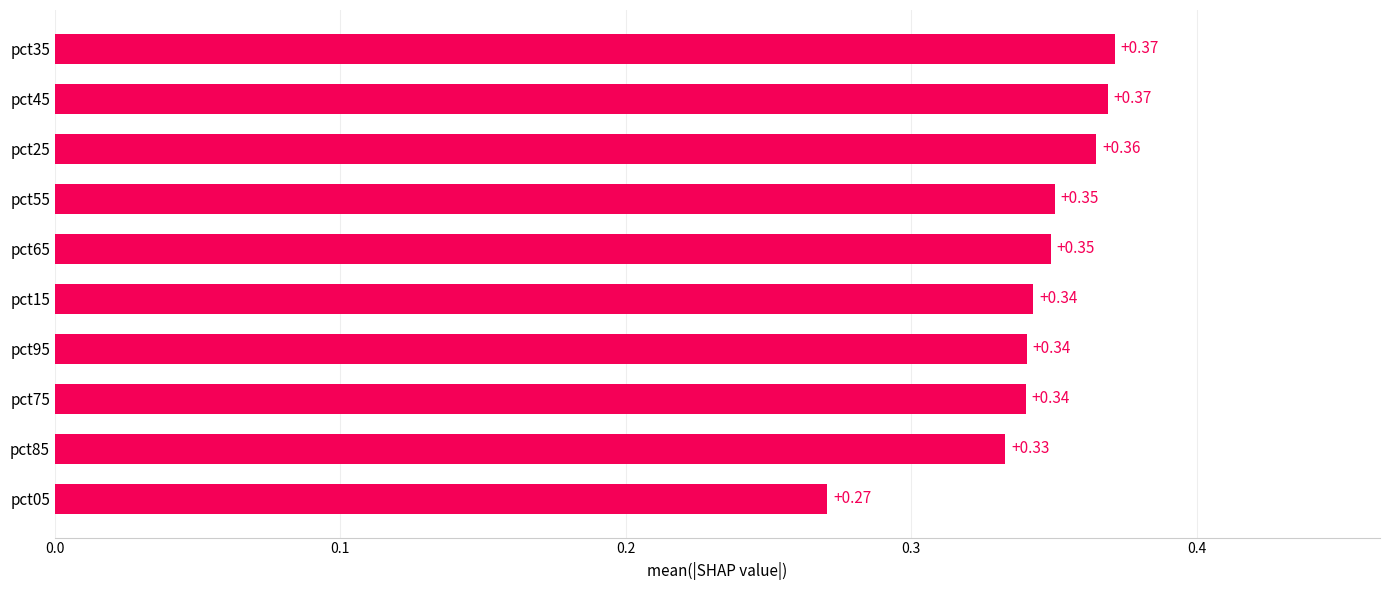

Count the values in the range 0 to 1.

10